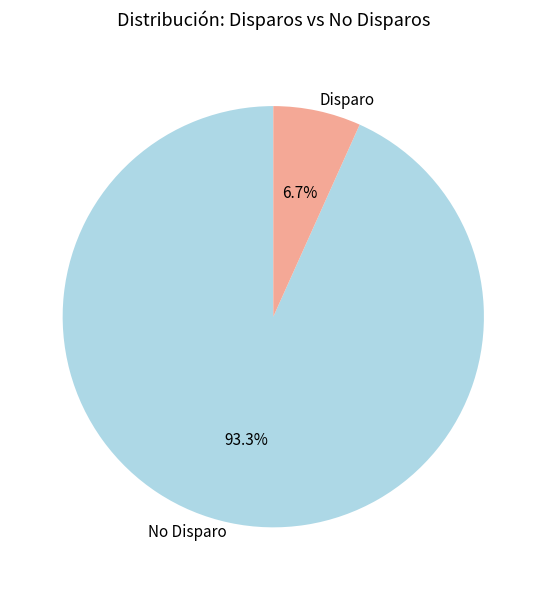

Count the number of slices in the pie.

2